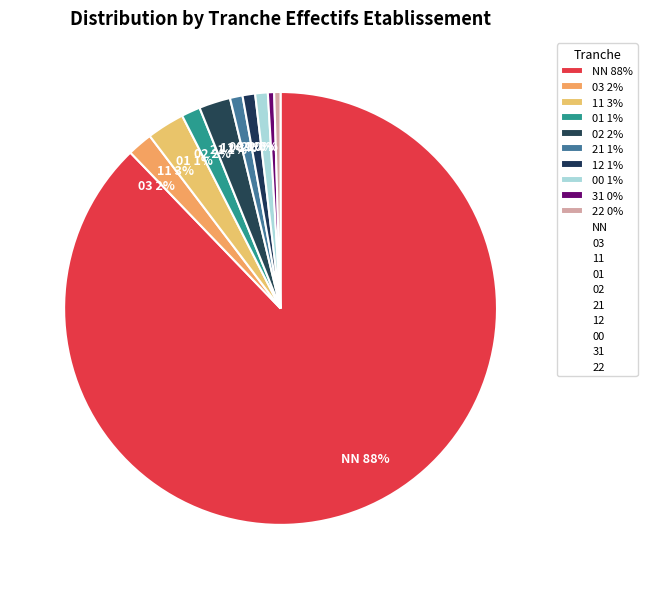

Count the number of slices in the pie.

10